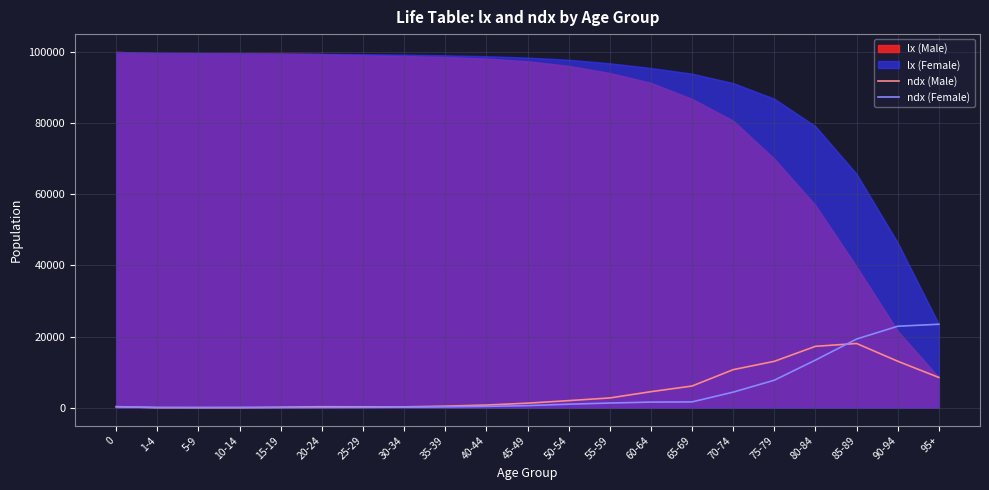

Between 70-74 and 90-94, which series saw the biggest shift?

ndx (Female)